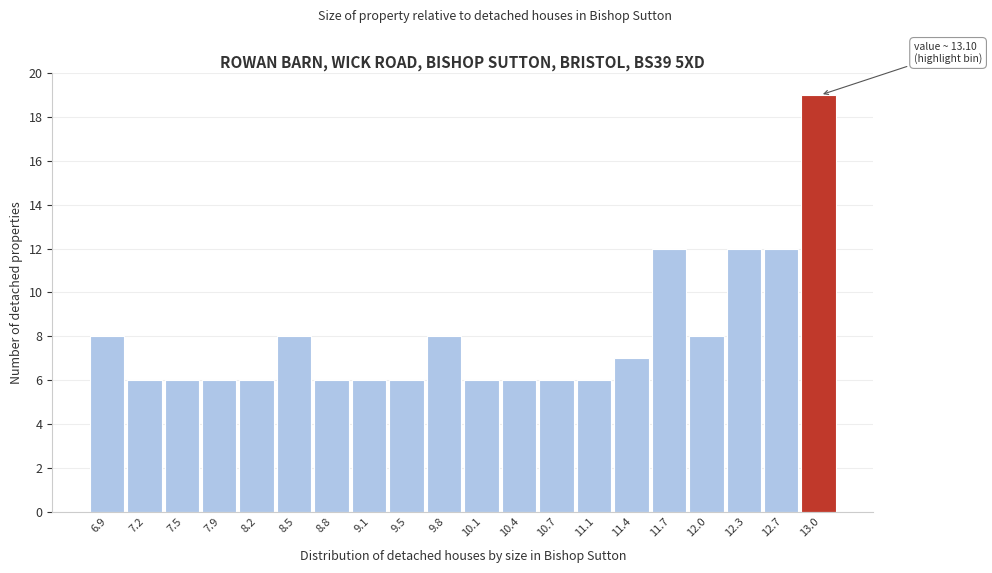

Reading left to right, list all the values displayed in this chart.

8	6	6	6	6	8	6	6	6	8	6	6	6	6	7	12	8	12	12	19